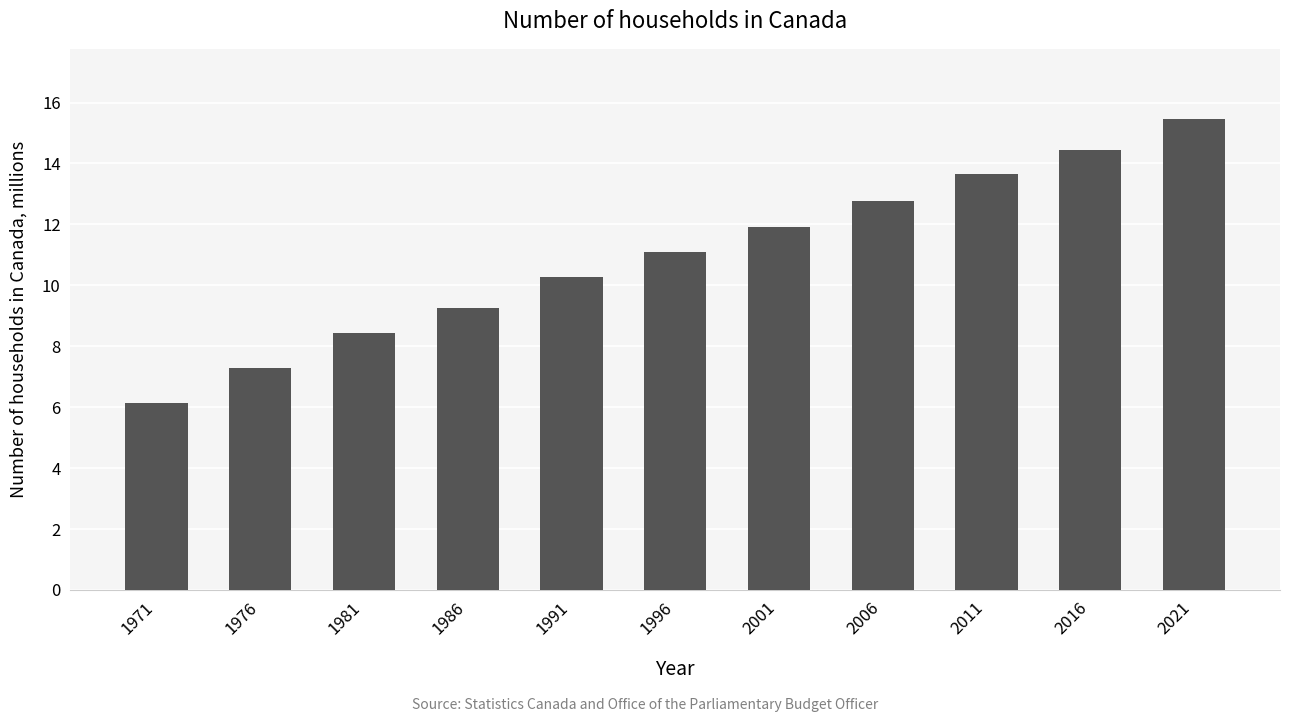

Is it true that the value at 1971 is 6.2?

True